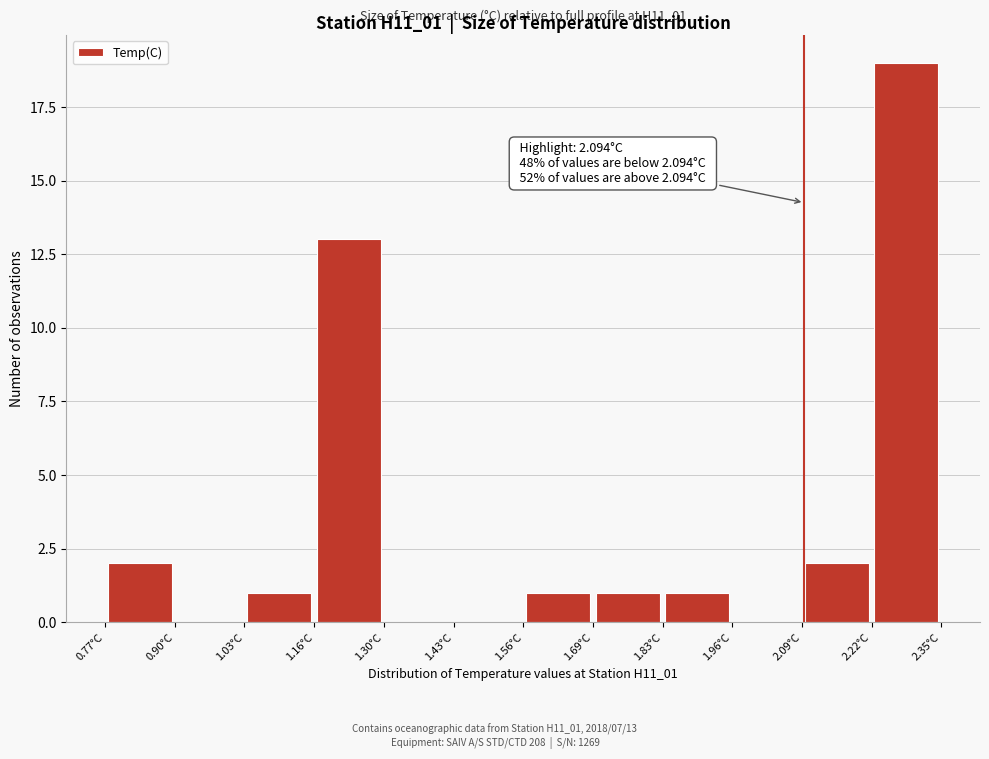

Over which range of the x-axis is the bar tallest?

2.22 to 2.36